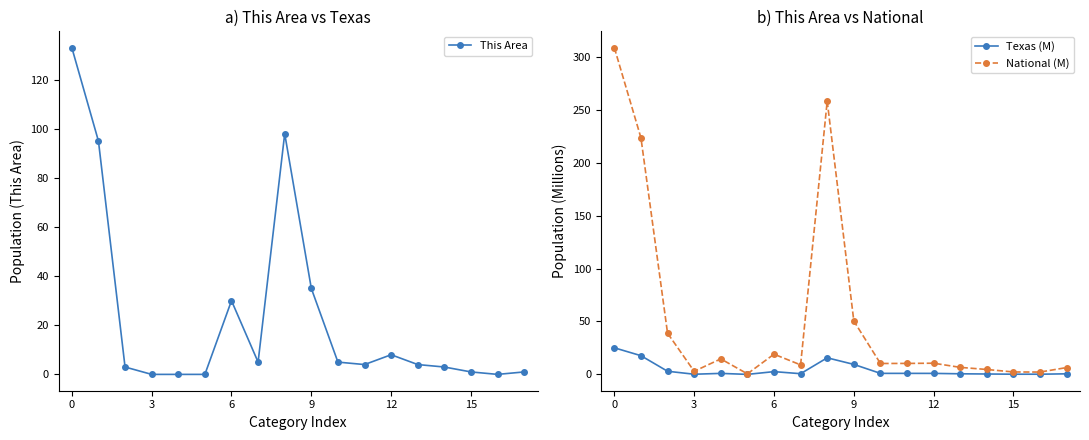

What is the sum of all Texas (M) values?

80.3